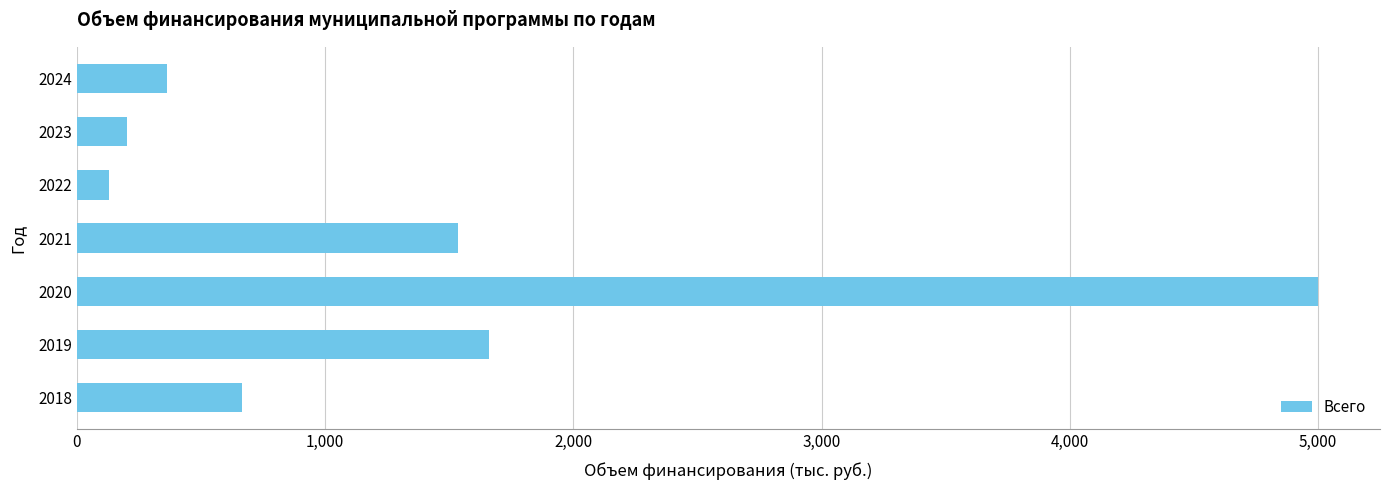

List the labels in order of value, smallest first.

2022, 2023, 2024, 2018, 2021, 2019, 2020